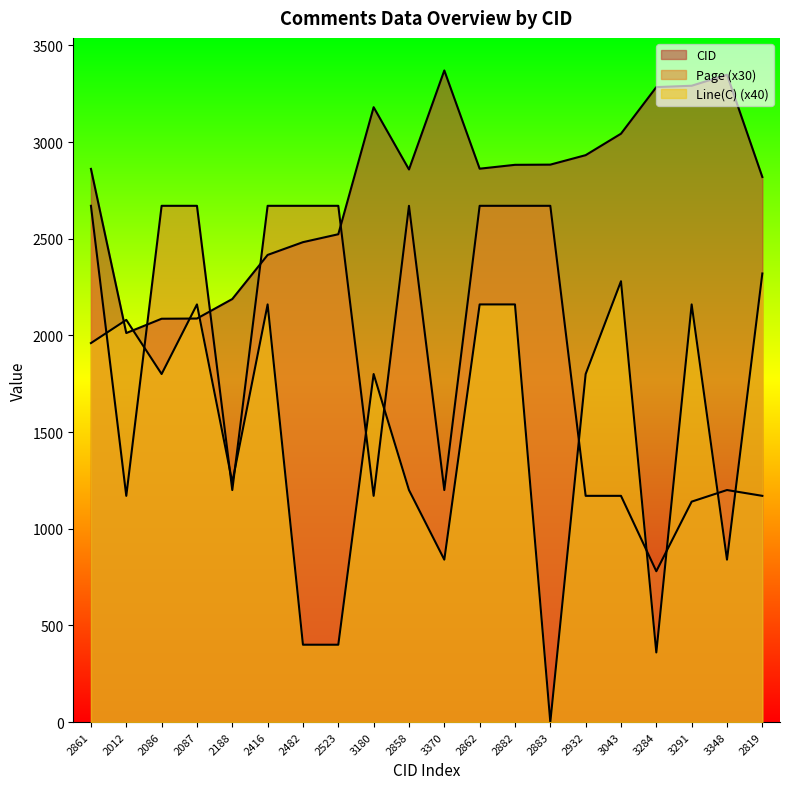

Which has a higher value, 2858 or 3348?

3348